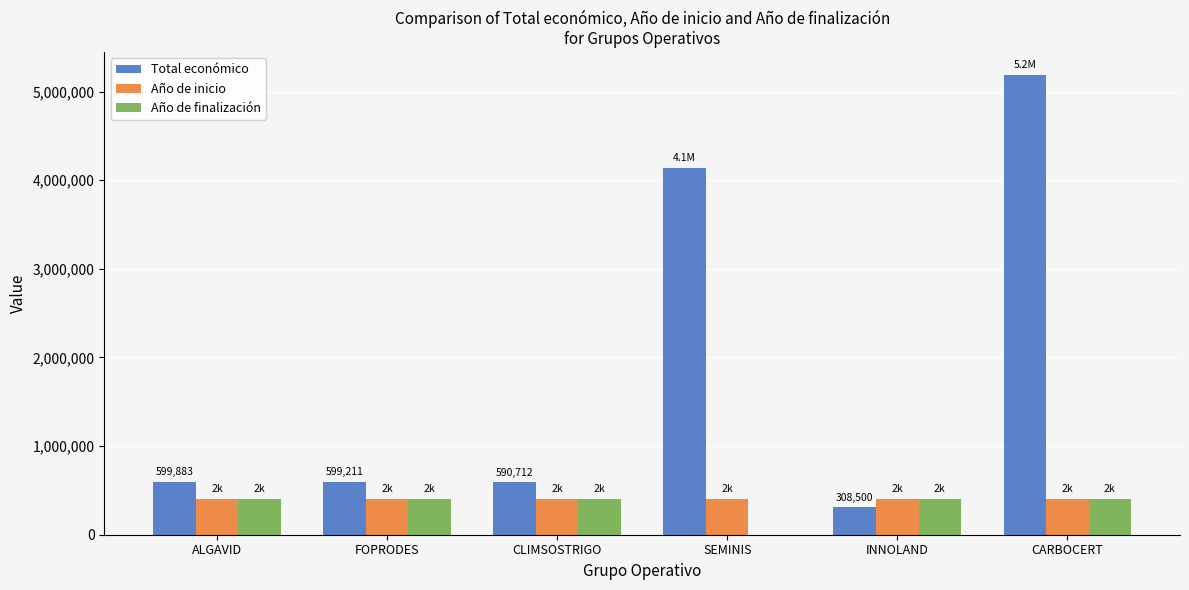

What is the total value across all series at INNOLAND?

1116500